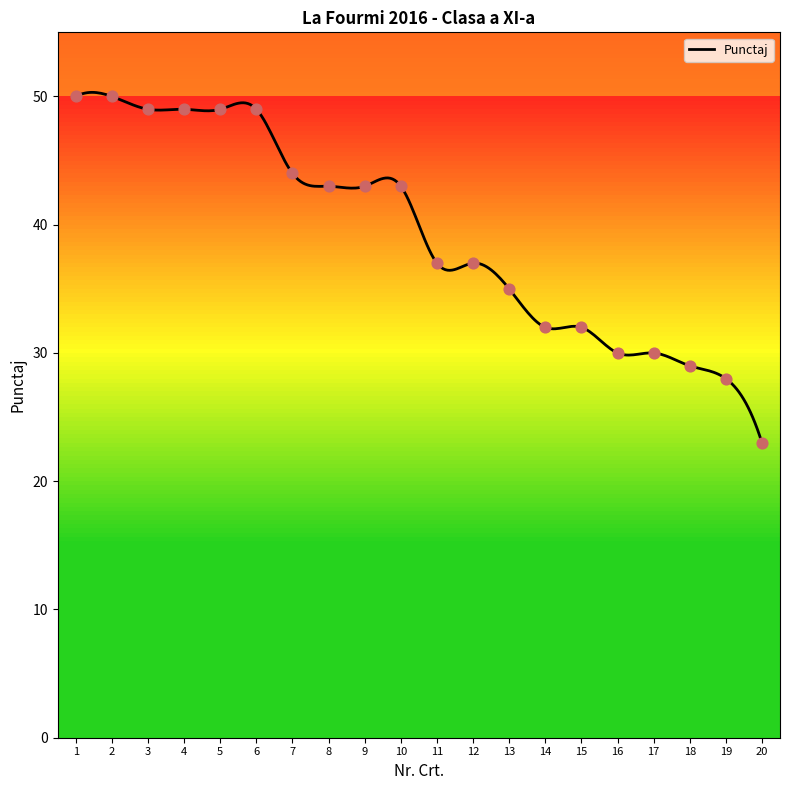

What is the change in value from 9 to 13?

-8